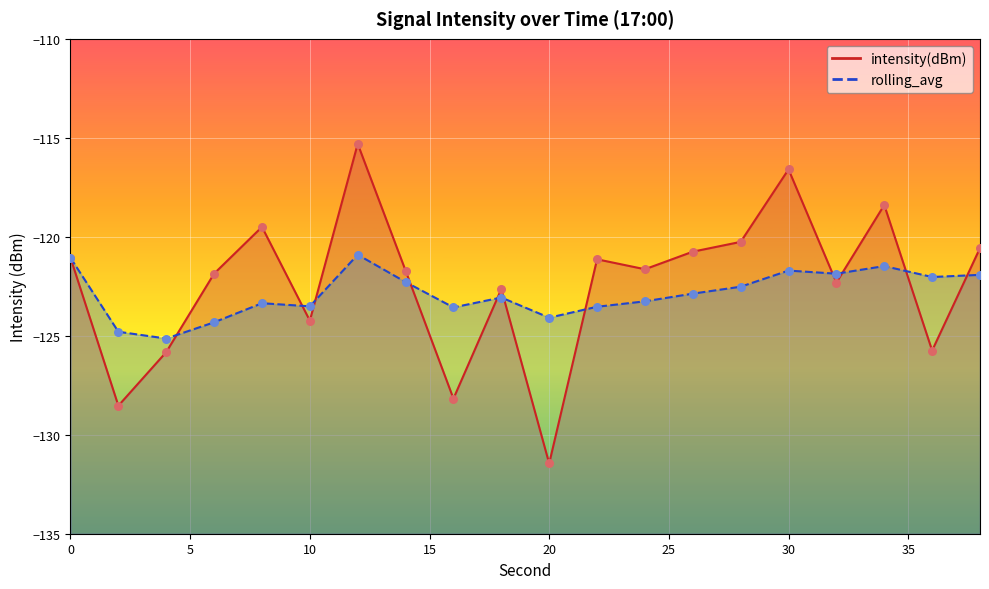

Which series reaches the maximum Y coordinate?

intensity(dBm)